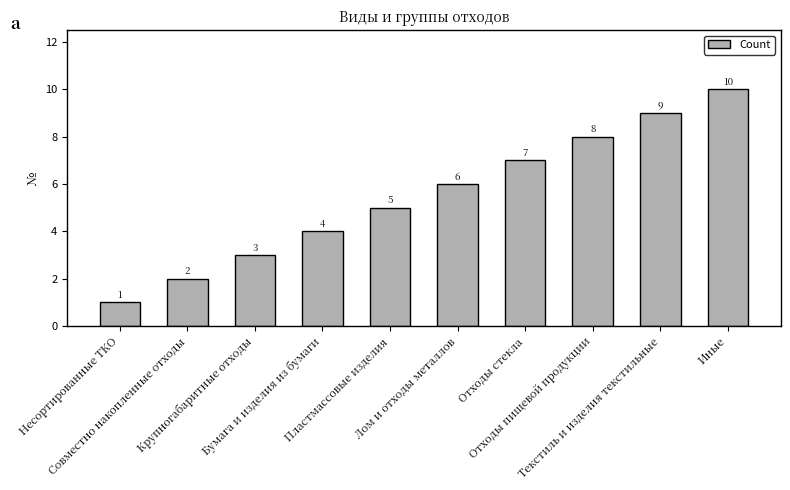

True or false: the data shows 5 at Крупногабаритные отходы.

False